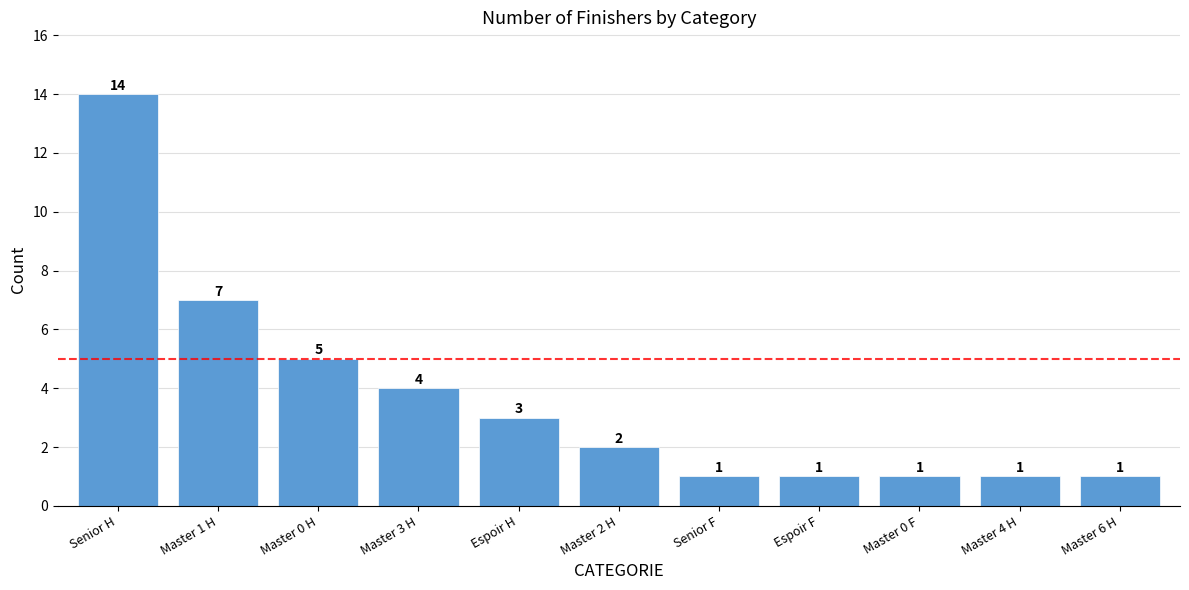

What is the value of the 2nd bar from the left?

7